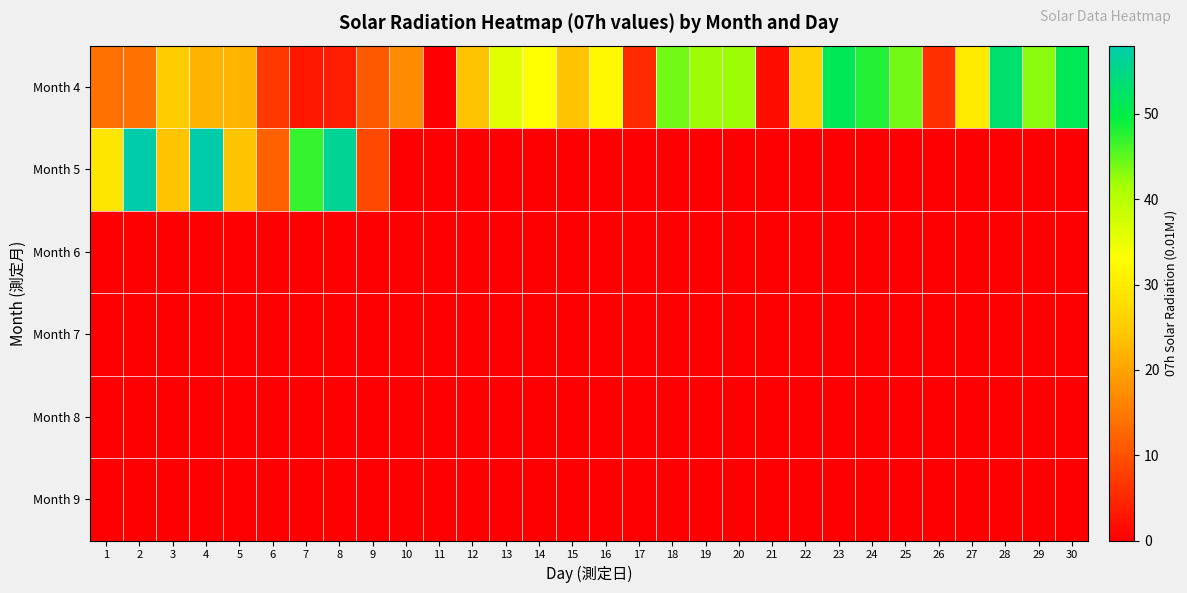

Rank the series at 23 from highest to lowest value.

Month 4, Month 5, Month 6, Month 7, Month 8, Month 9